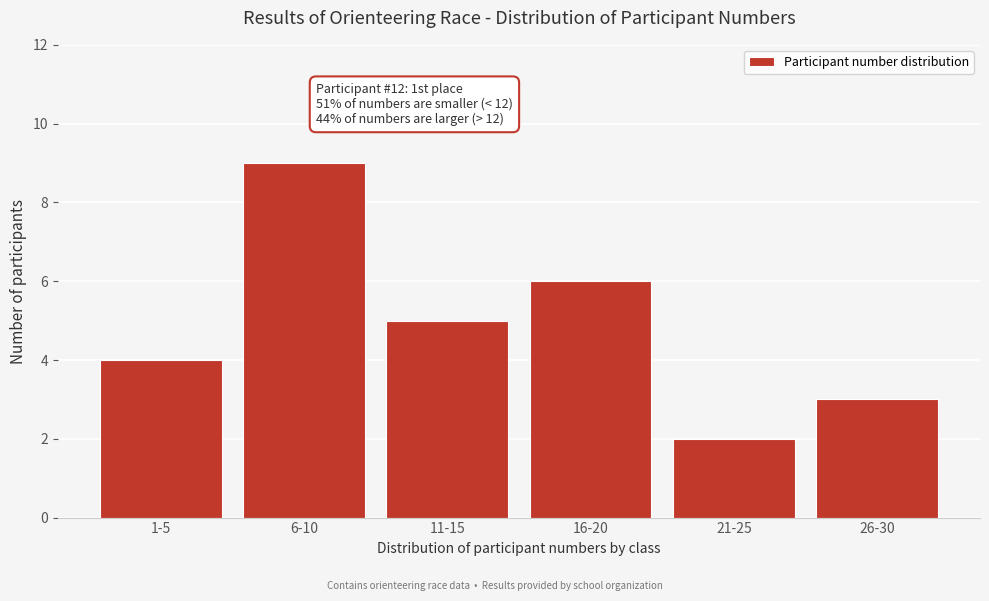

Reading left to right, list all the values displayed in this chart.

4	9	5	6	2	3